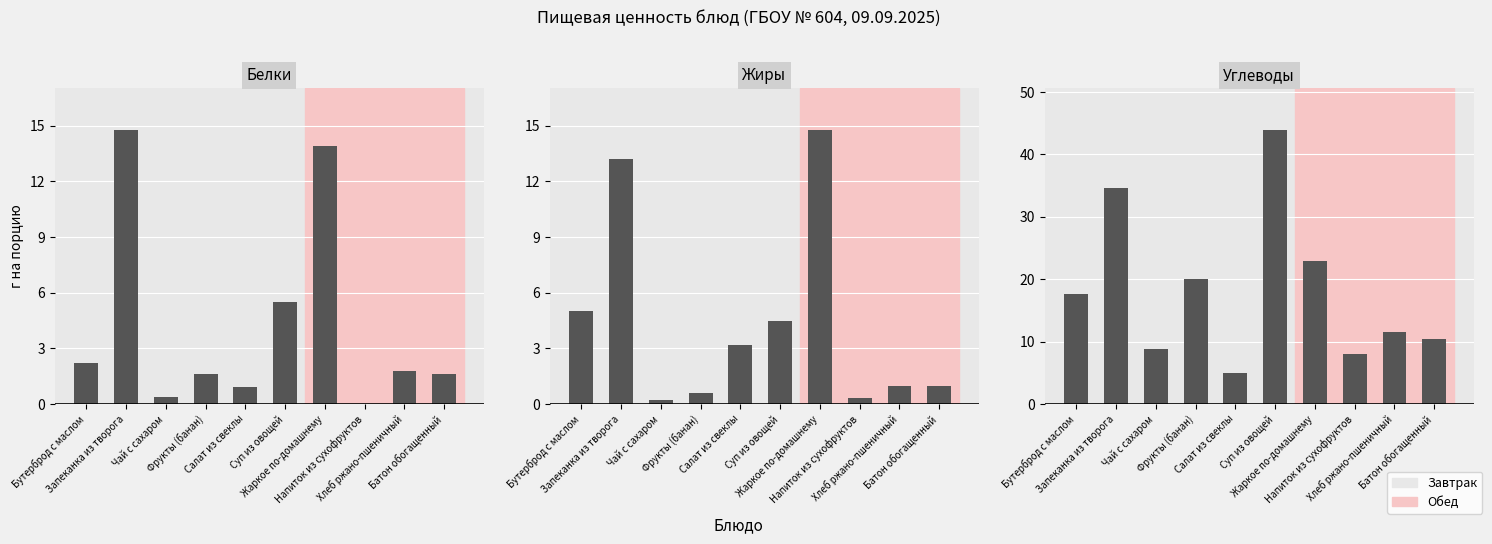

At how many categories does at least one series exceed 29?

2